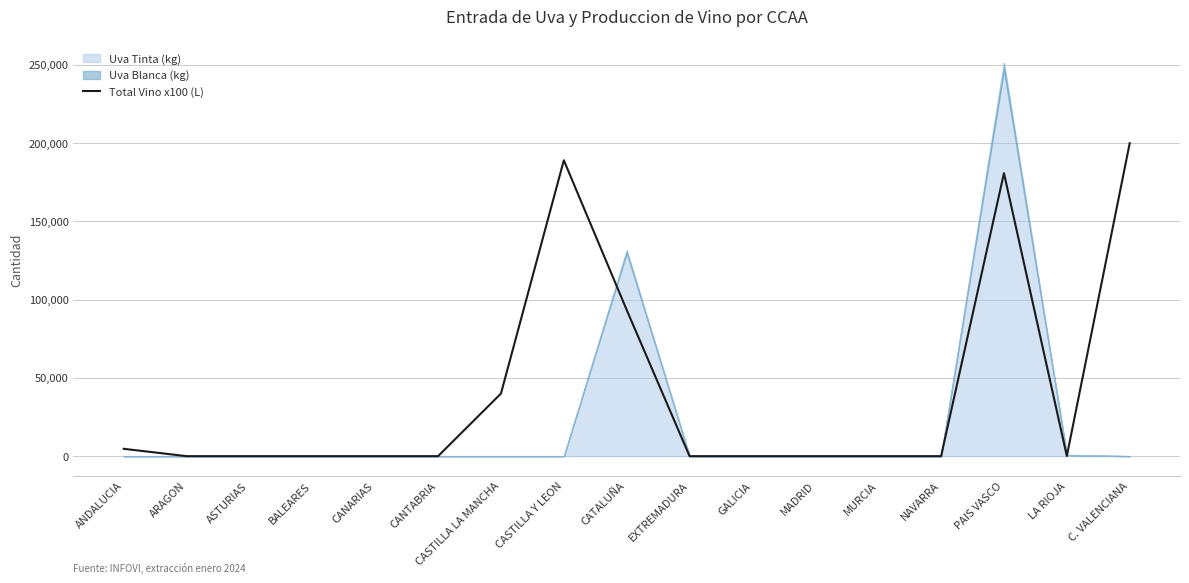

What is the sum of all values?

707900